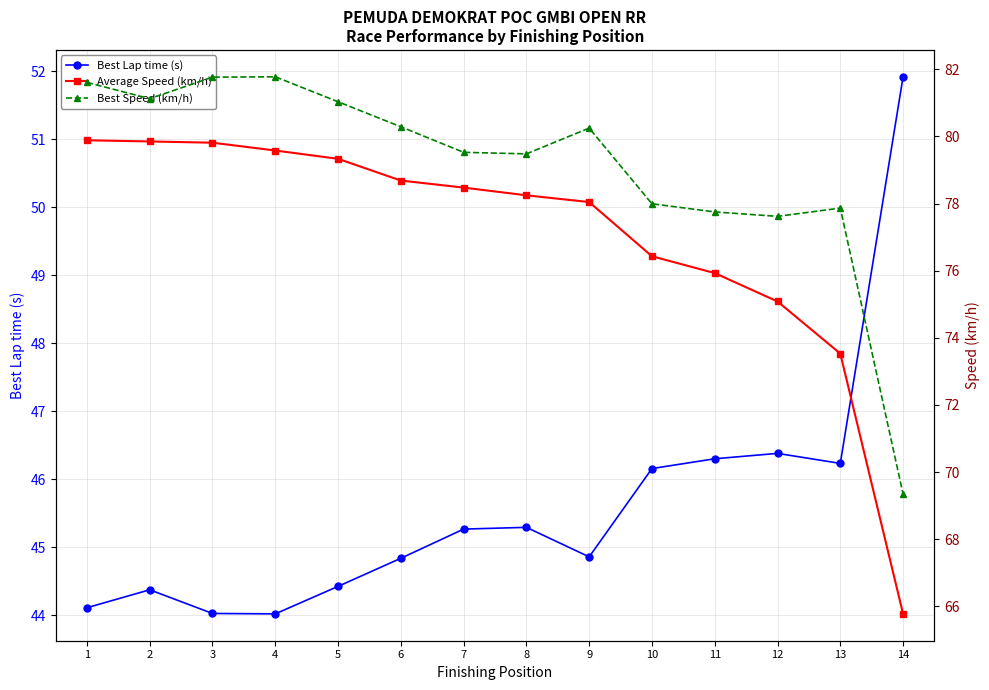

True or false: Average Speed (km/h) and Best Speed (km/h) cross at least once.

False